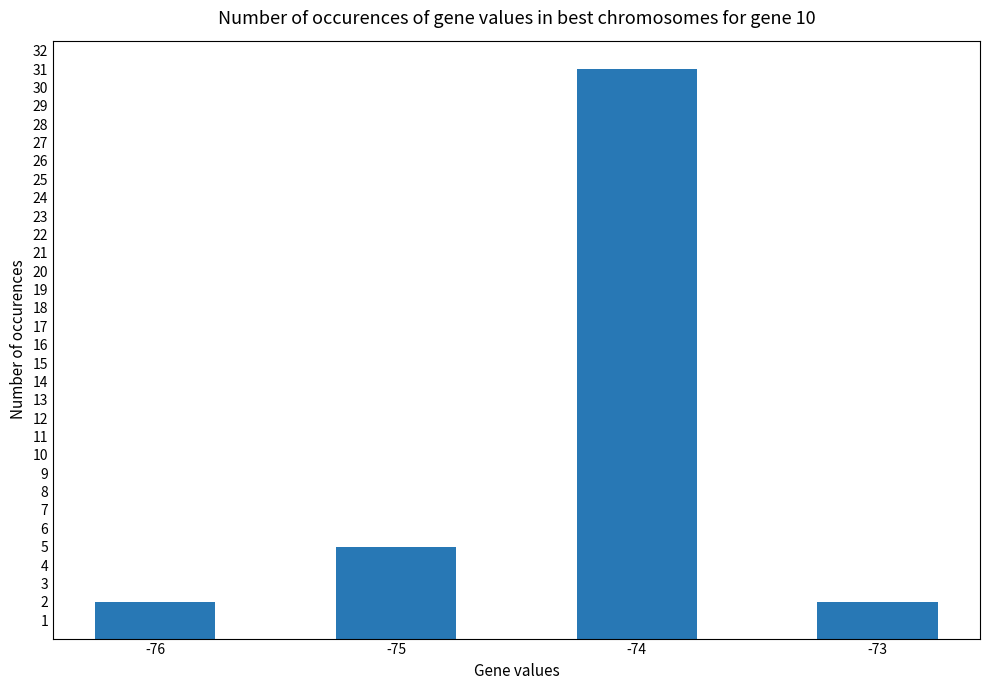

What is the sum of the values at -75 and -73?

7